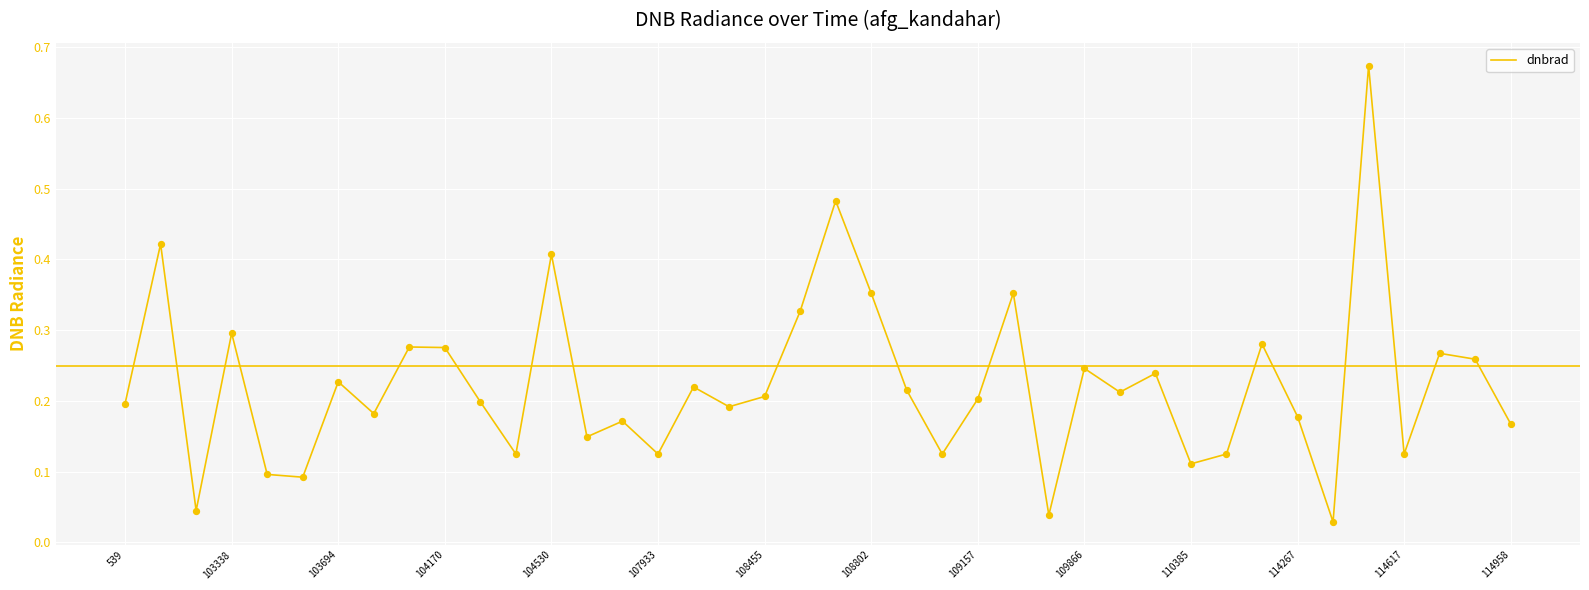

What is the difference between the maximum and minimum values?

0.6